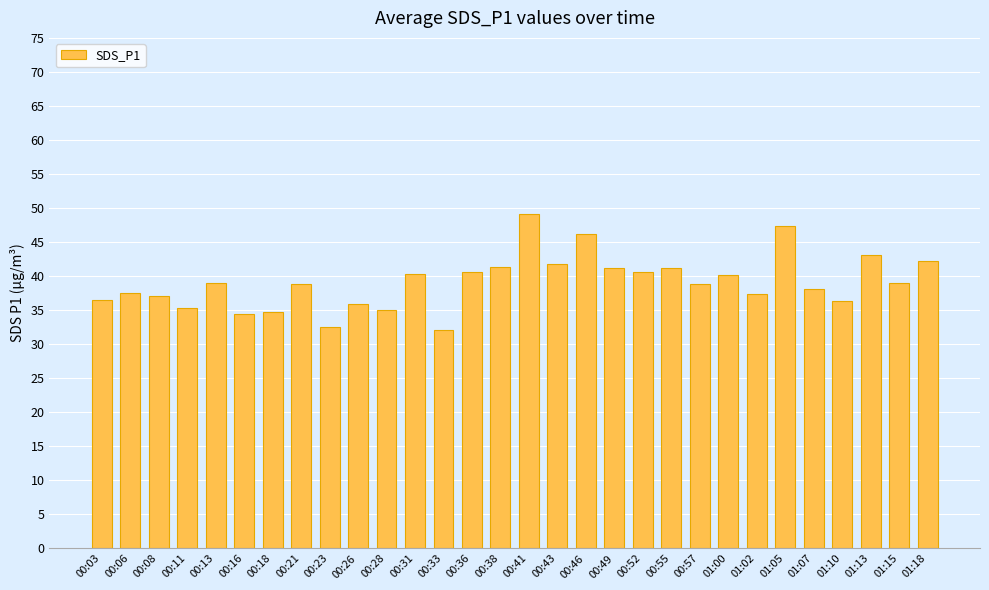

Which has a higher value, 00:28 or 00:57?

00:57